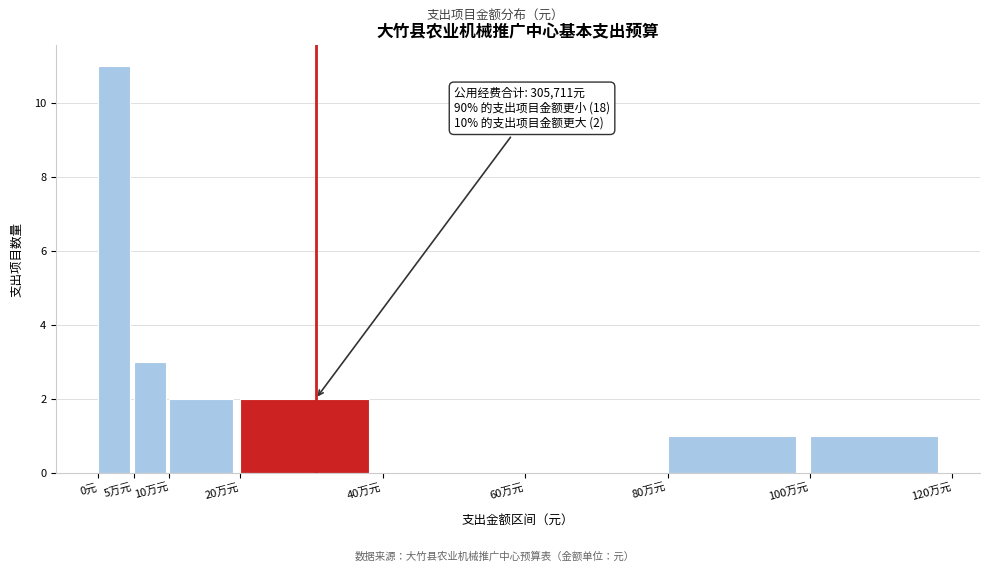

Reading left to right, list all the values displayed in this chart.

0元=11	5万元=3	10万元=2	20万元=2	40万元=0	60万元=0	80万元=1	100万元=1